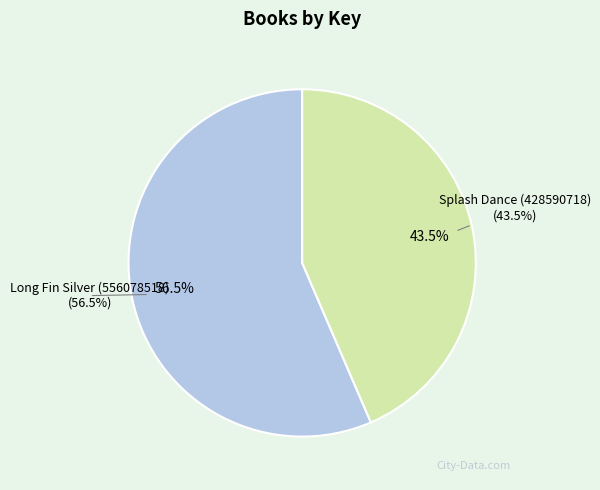

Count the number of slices in the pie.

2